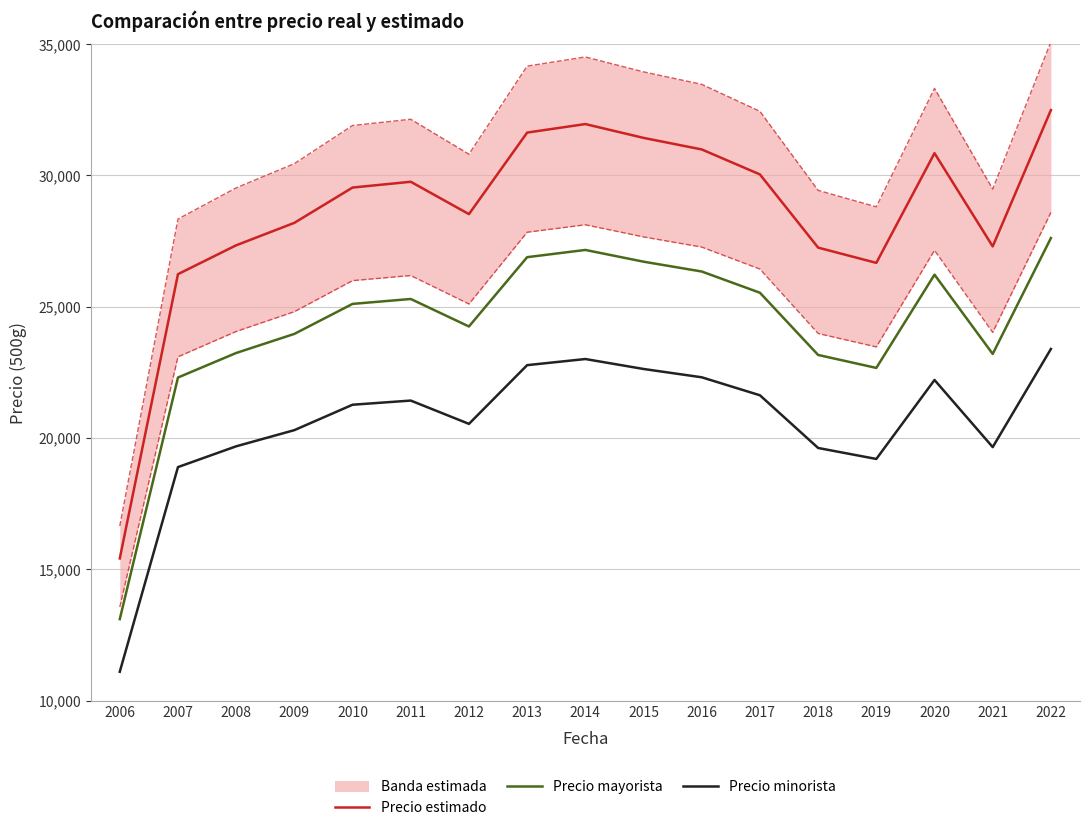

True or false: Precio estimado has a value of 30034.0 at 2017.

True